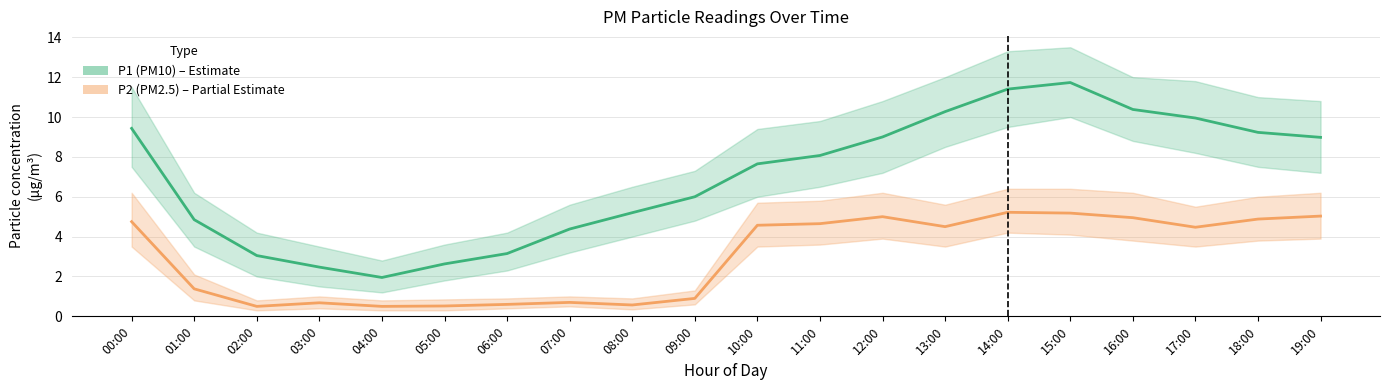

How many interior local peaks does the P1 (PM10) series have?

1